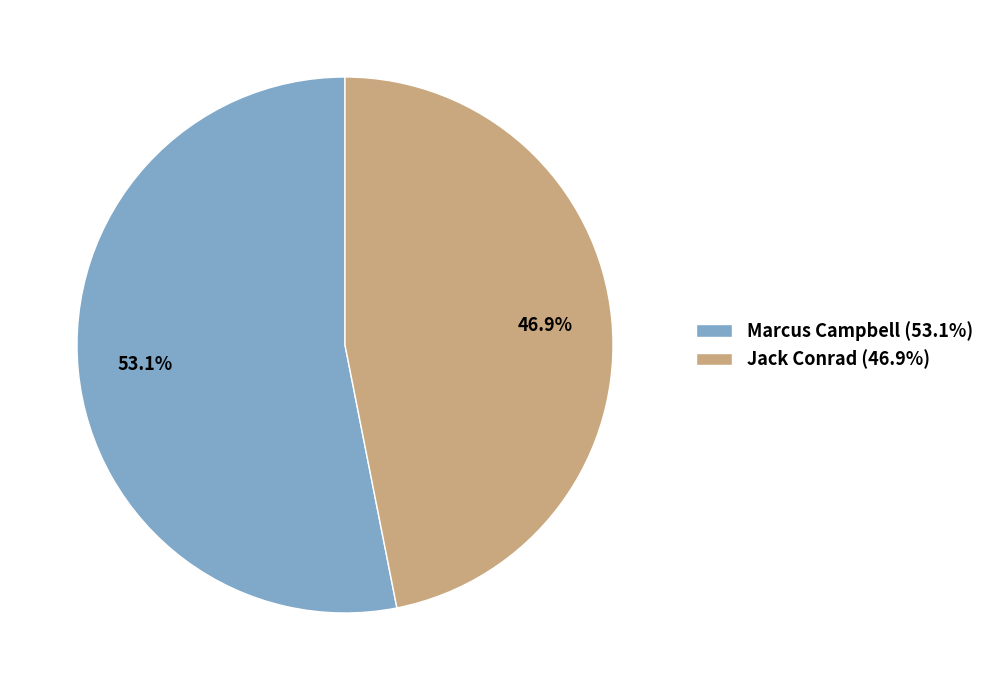

Count the number of slices in the pie.

2